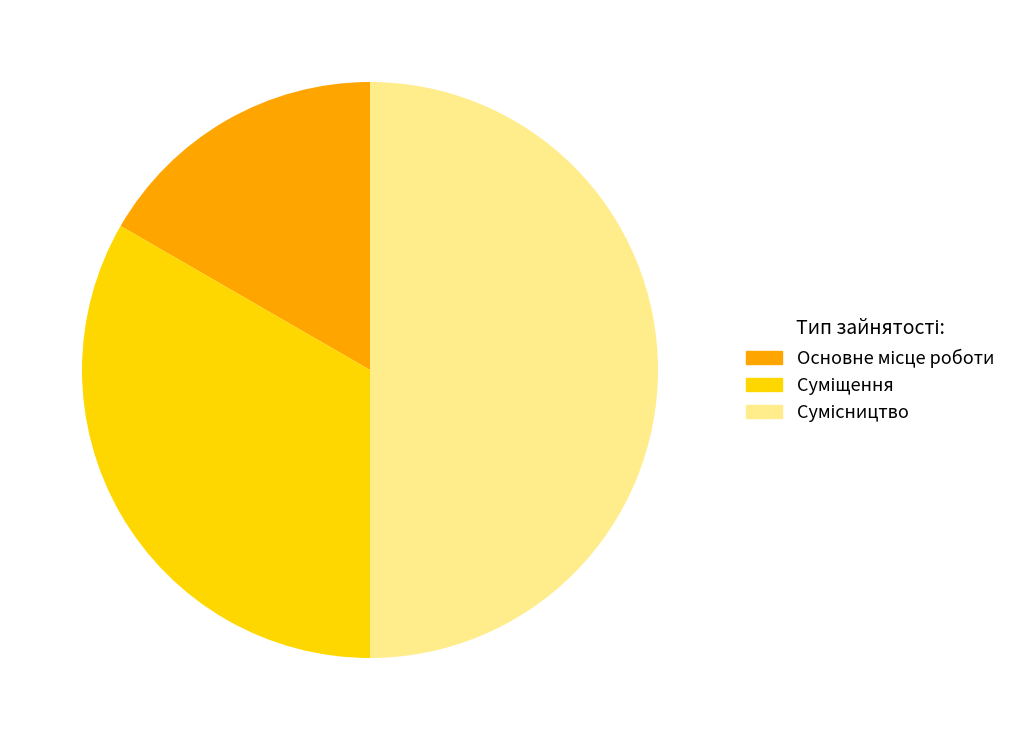

To the nearest percent, what is the difference between the largest and smallest slice percentages?

33%